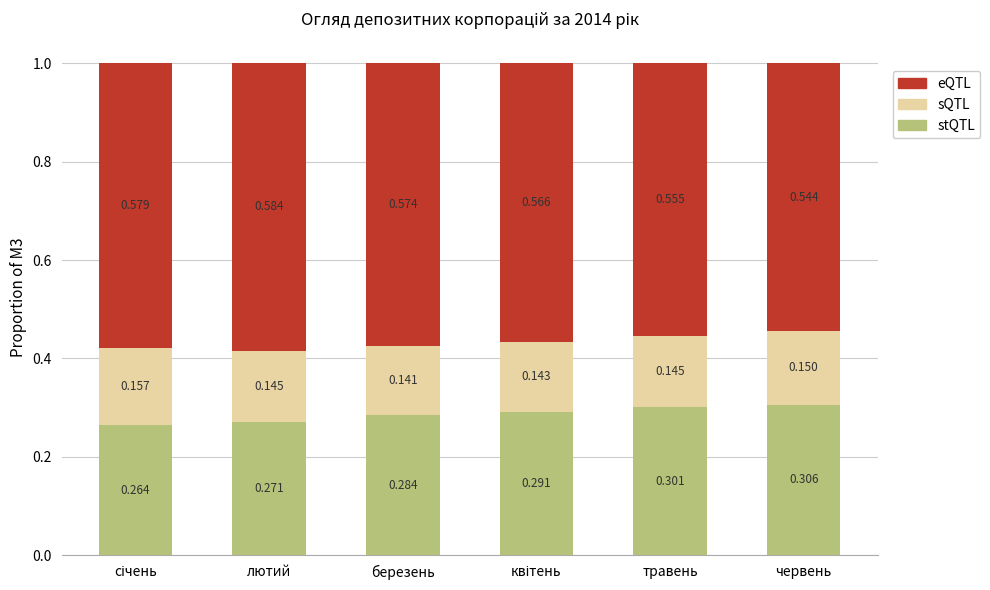

Are the bars horizontal?

No